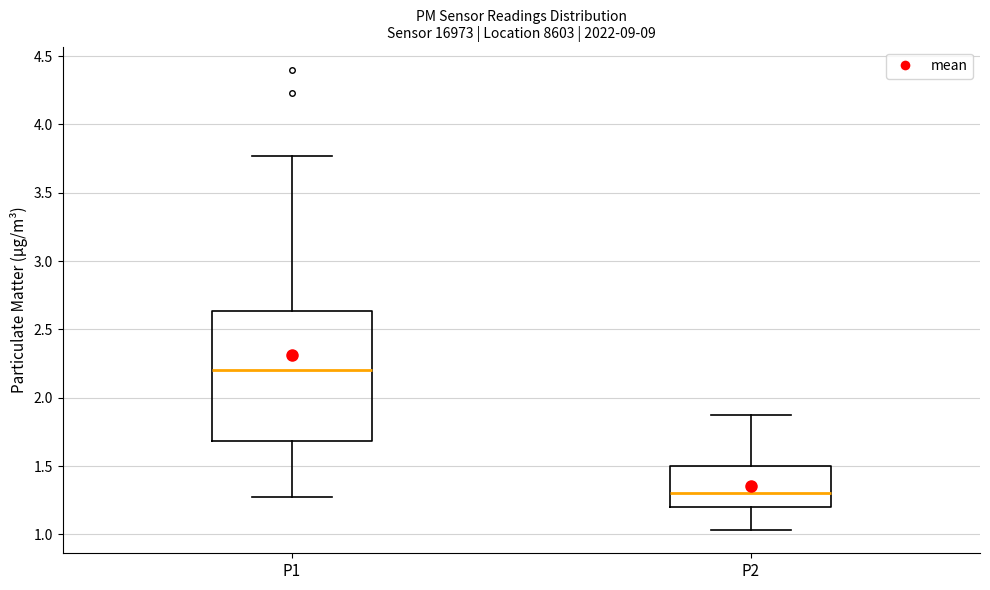

Comparing the boxes themselves (not the whiskers), which one is the tallest?

P1